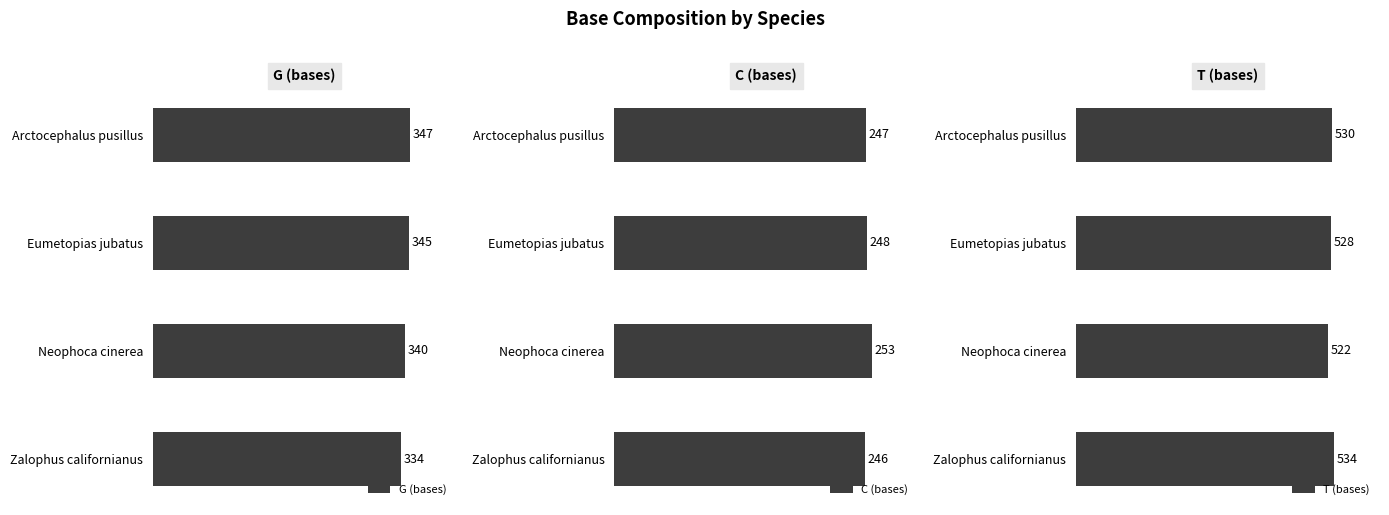

How many values in the T (bases) series exceed 530?

1